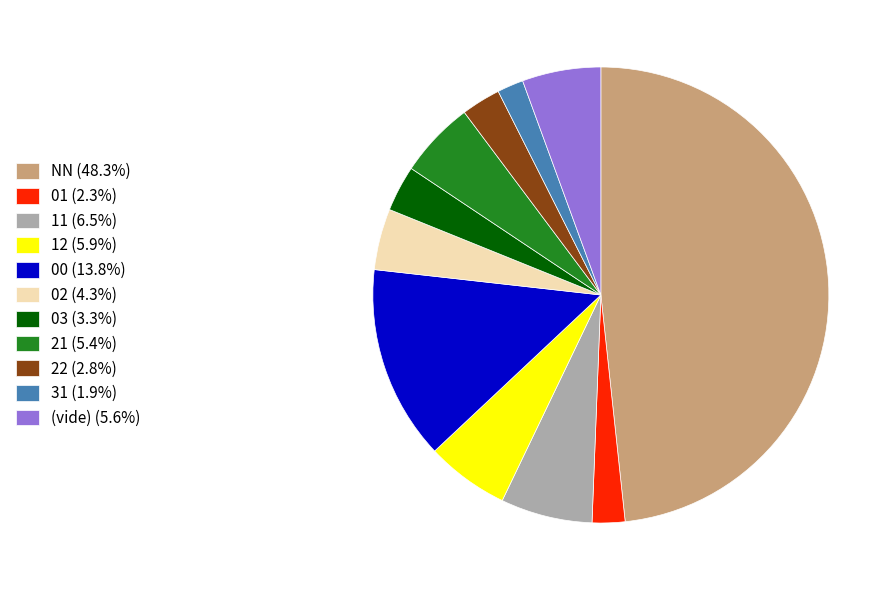

Approximately how many times larger is the value at 22 (2.8%) compared to 21 (5.4%)?

0.5